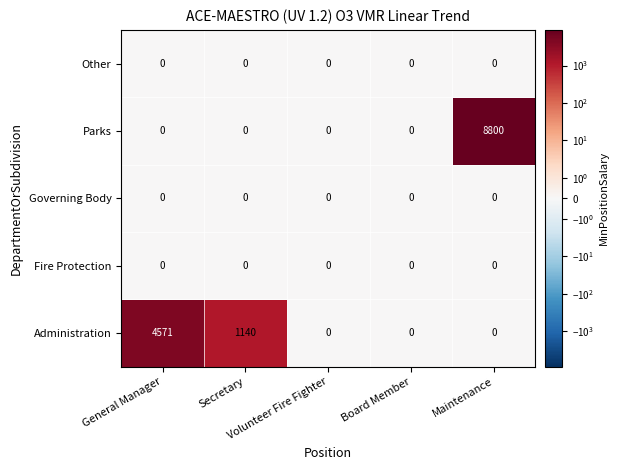

What is the highest value of the Administration series?

4571